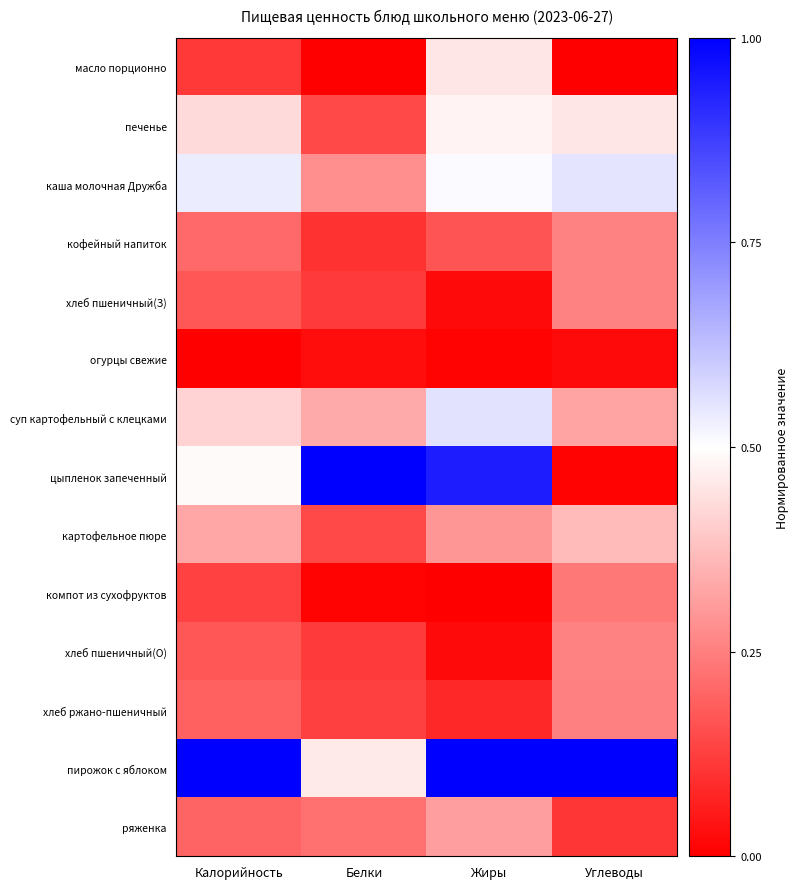

Rank the series by their maximum value, from highest to lowest.

цыпленок запеченный, пирожок с яблоком, суп картофельный с клецками, каша молочная Дружба, печенье, масло порционно, картофельное пюре, ряженка, хлеб пшеничный(З), хлеб пшеничный(О), кофейный напиток, хлеб ржано-пшеничный, компот из сухофруктов, огурцы свежие